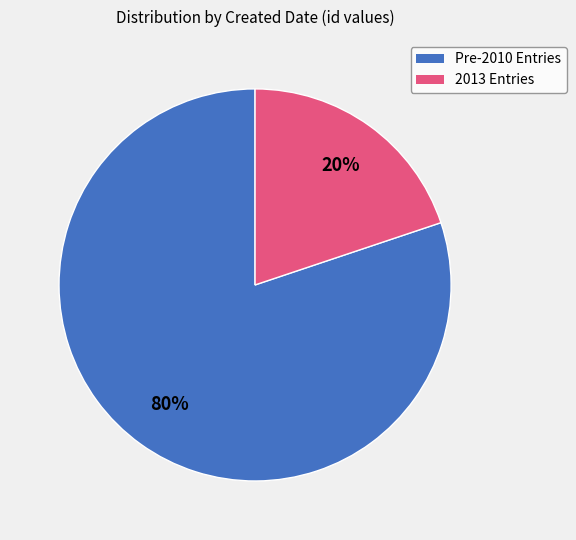

To the nearest percent, what is the average slice percentage?

50%